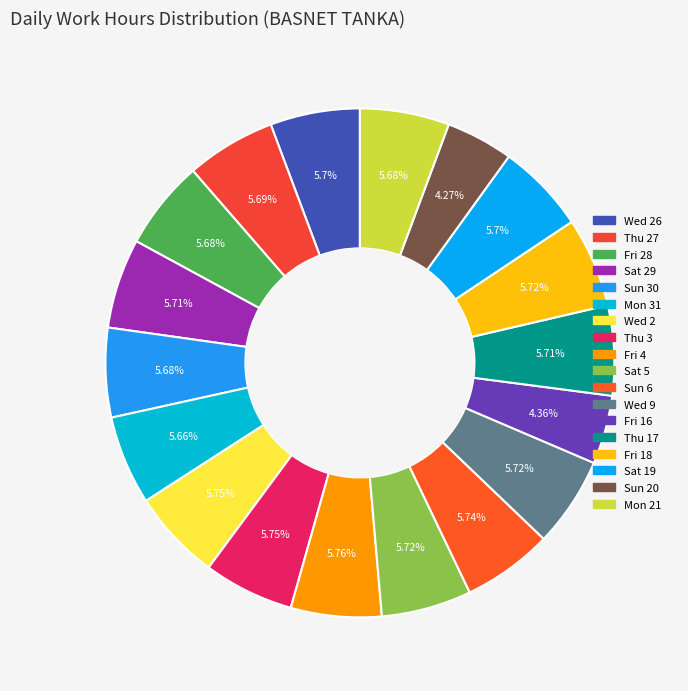

Count the number of slices in the pie.

18